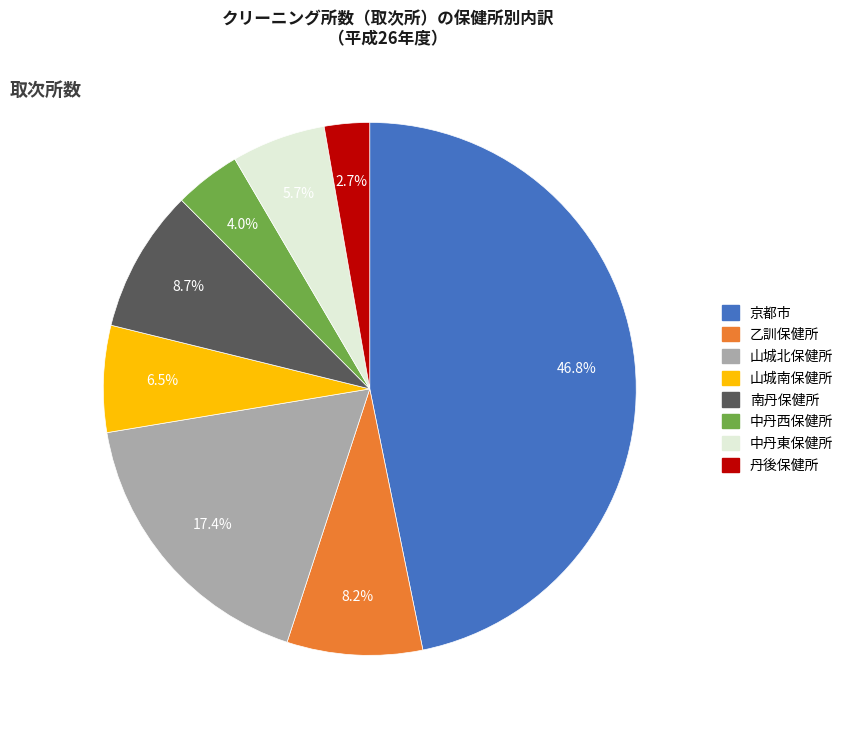

Which has a higher value, 南丹保健所 or 中丹東保健所?

南丹保健所